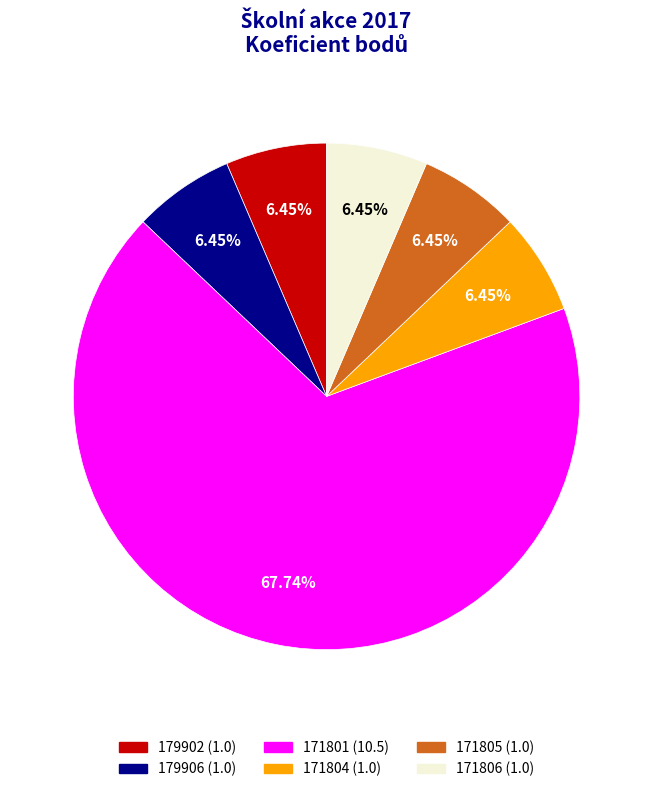

How many slices are in this pie chart?

6